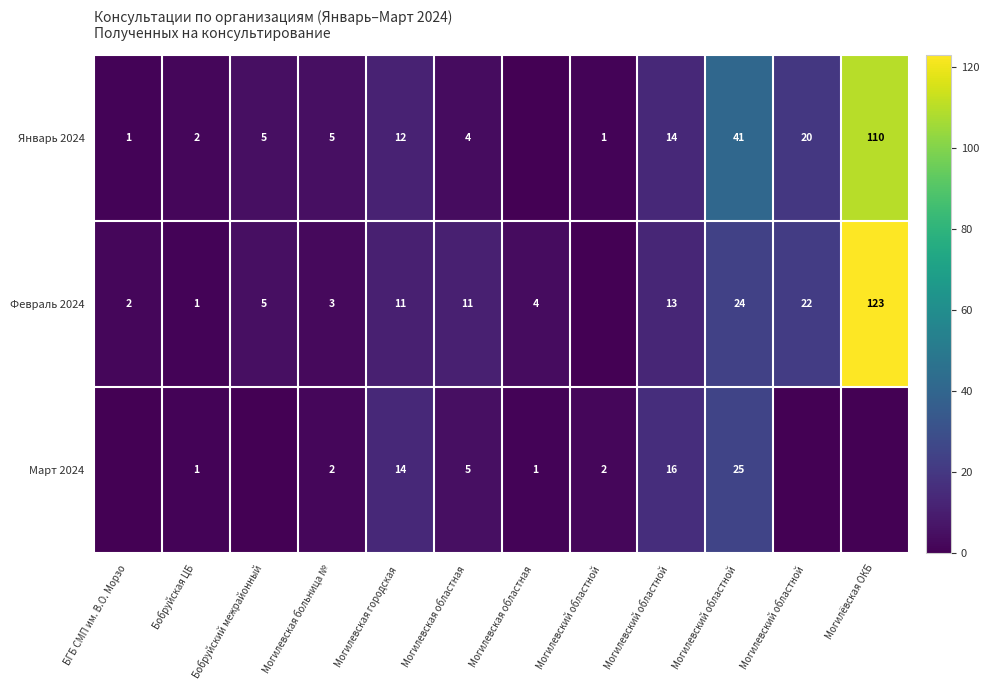

How many data points in Март 2024 are less than 2?

6